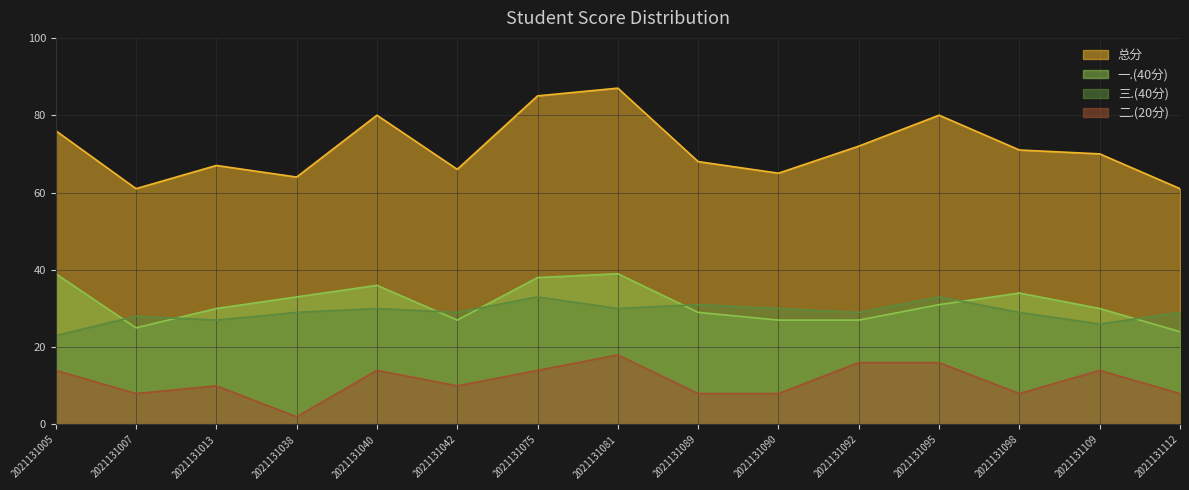

What is the value of the 总分 point at the 2nd from the left?

61